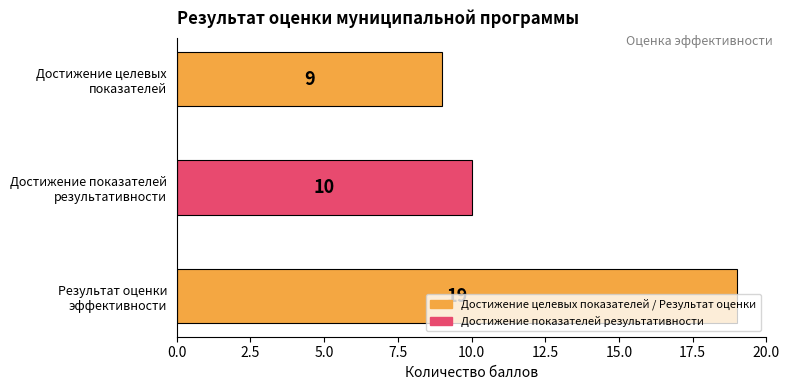

What is the label of the 2nd bar from the right?

Достижение показателей
результативности